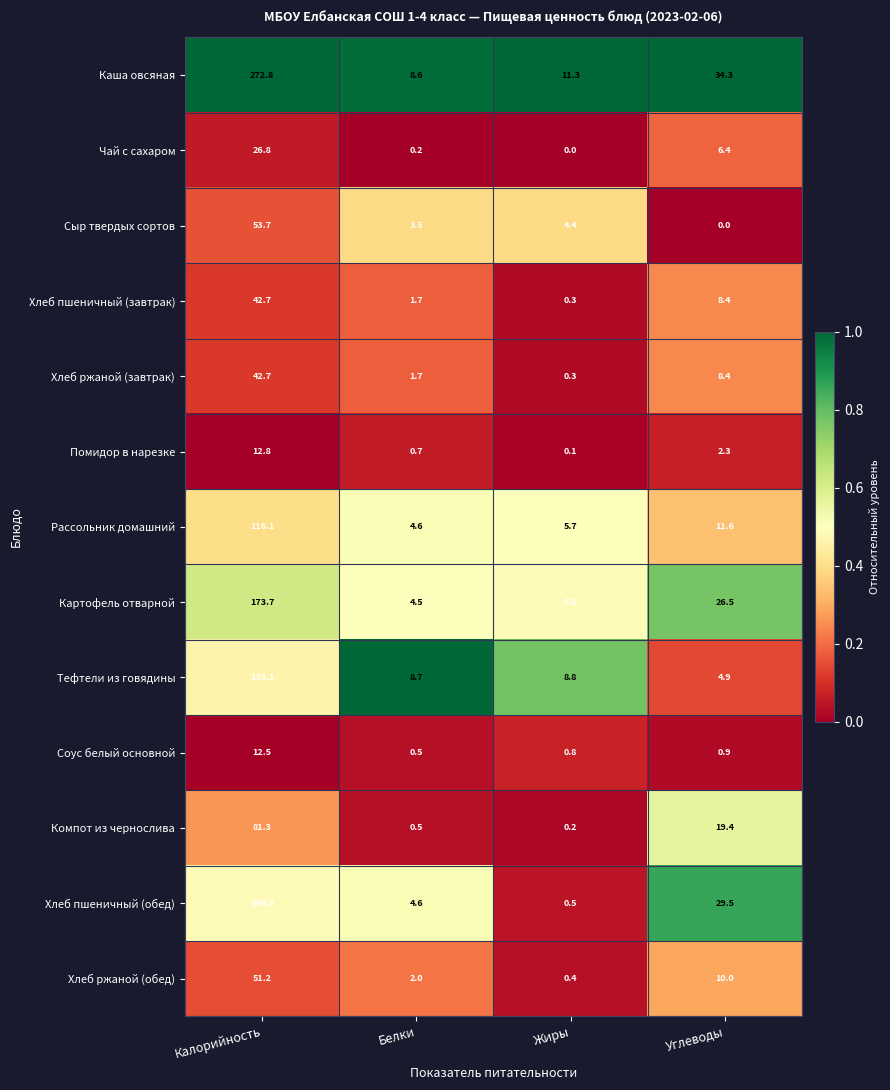

Is the value of Соус белый основной at Углеводы greater than the value of Помидор в нарезке at Белки?

Yes